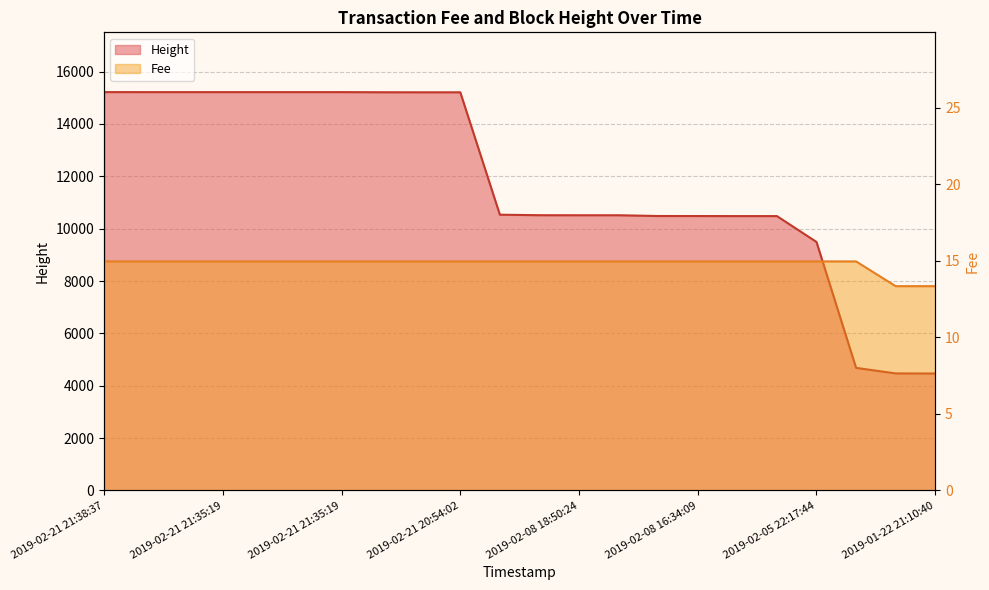

What is the label of the 16th point from the right?

2019-02-21 21:35:19